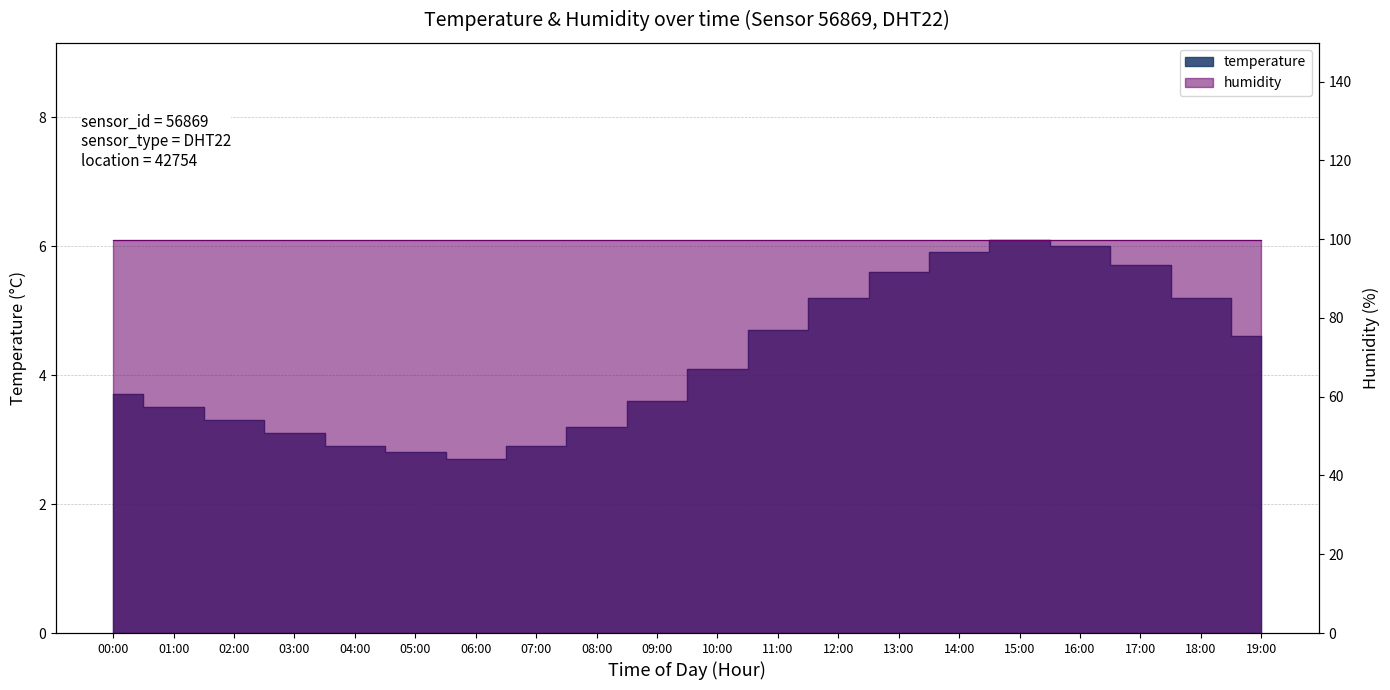

What is the ratio of the value at 13:00 to the value at 07:00?

1.9